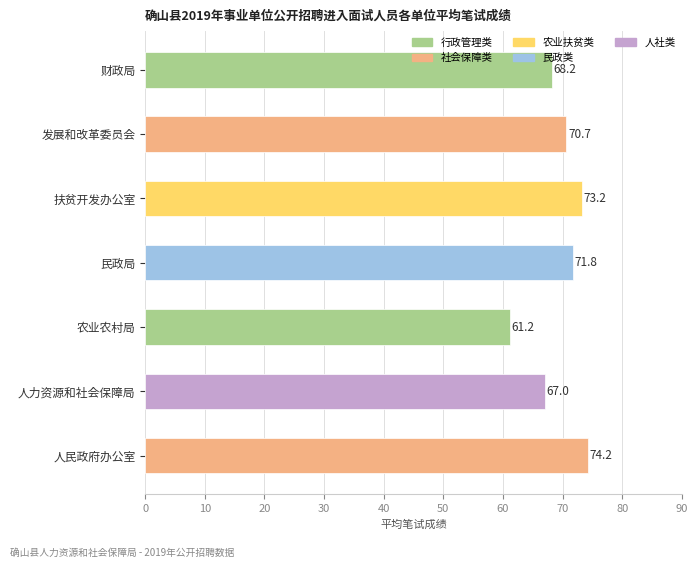

Between 人民政府办公室 and 民政局, which is larger?

人民政府办公室